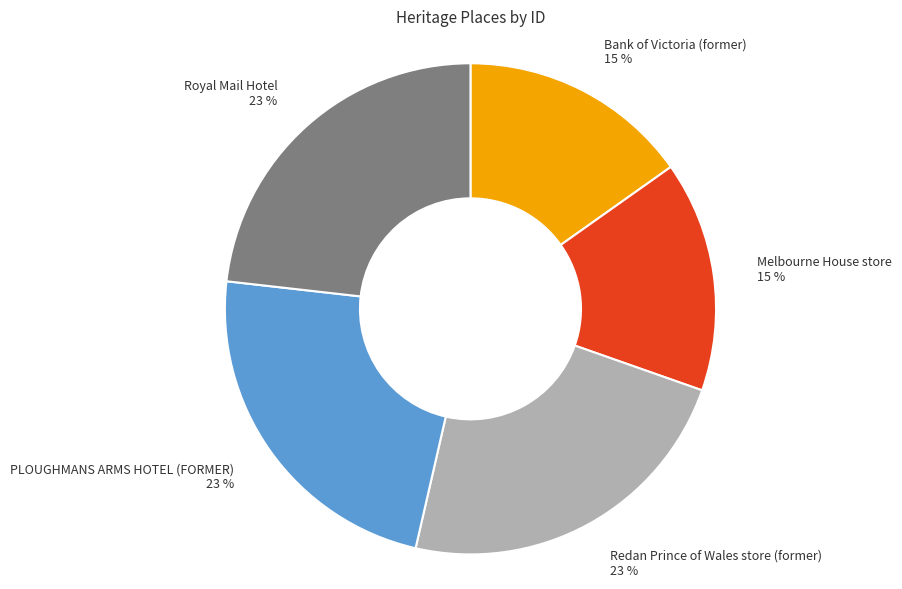

Is there any slice that represents more than half of the pie?

No